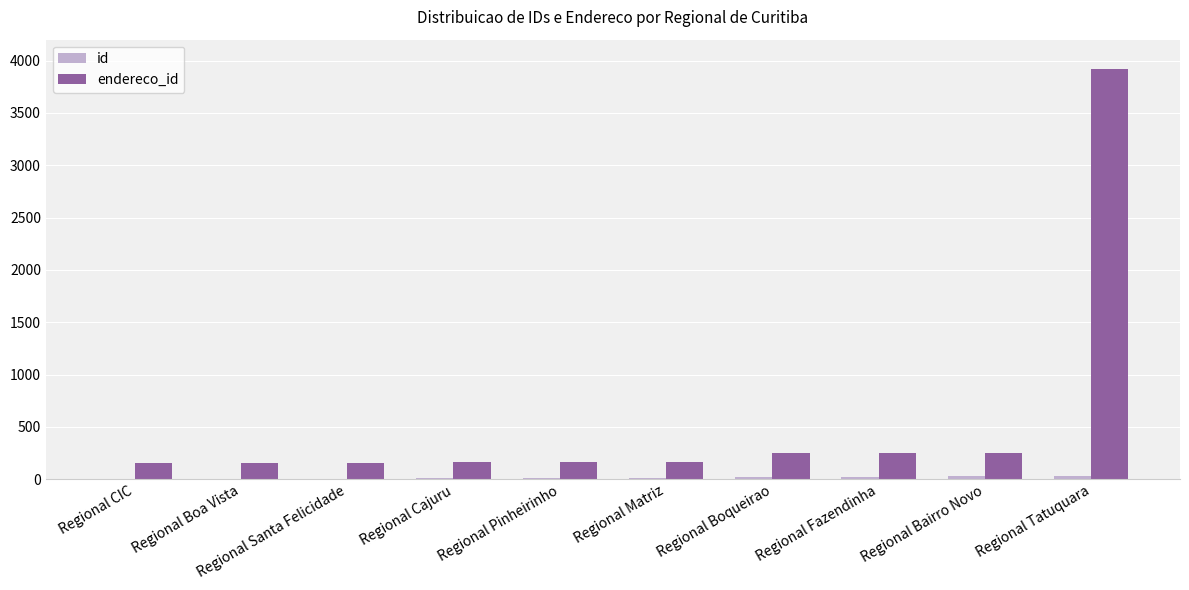

At which category is the sum across all series the highest?

Regional Tatuquara